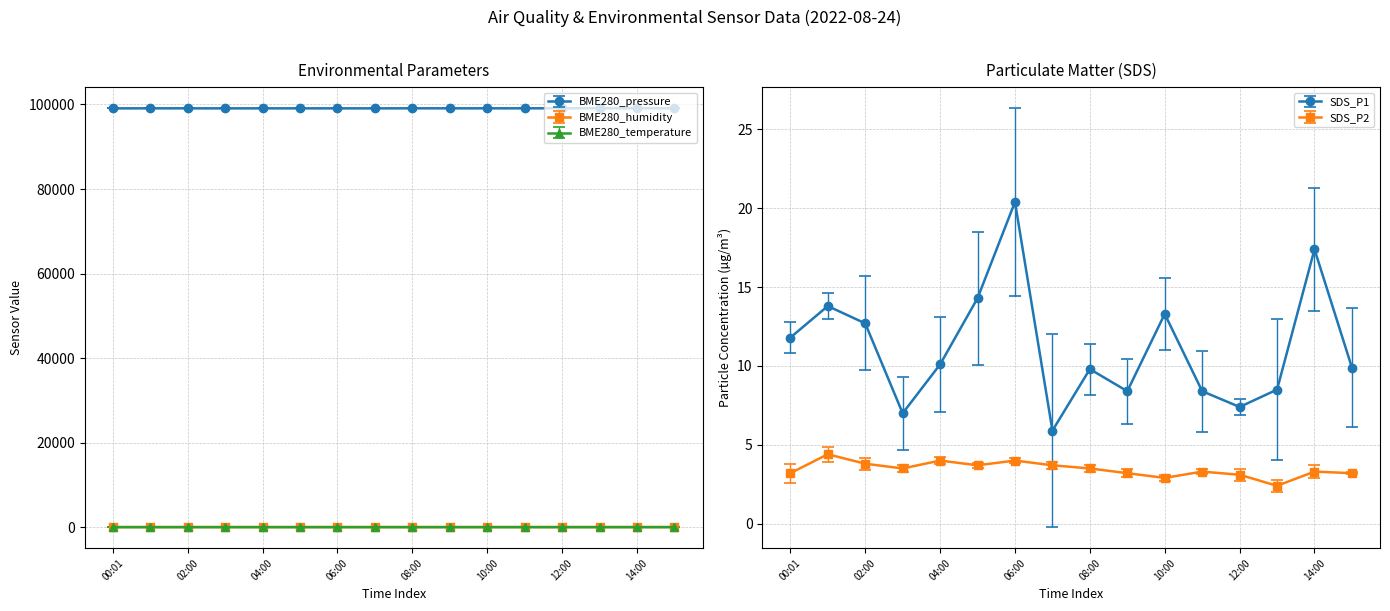

What is the lowest value of the BME280_temperature series?

17.7